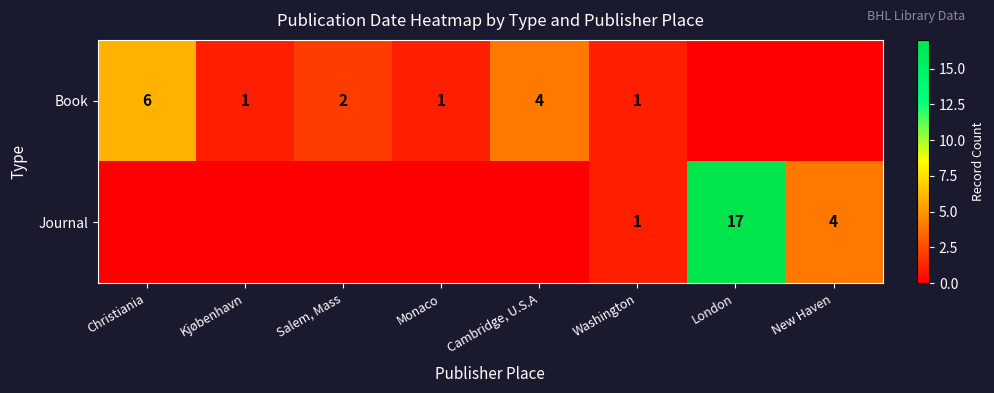

The Journal series shows 3 at New Haven. True or false?

False